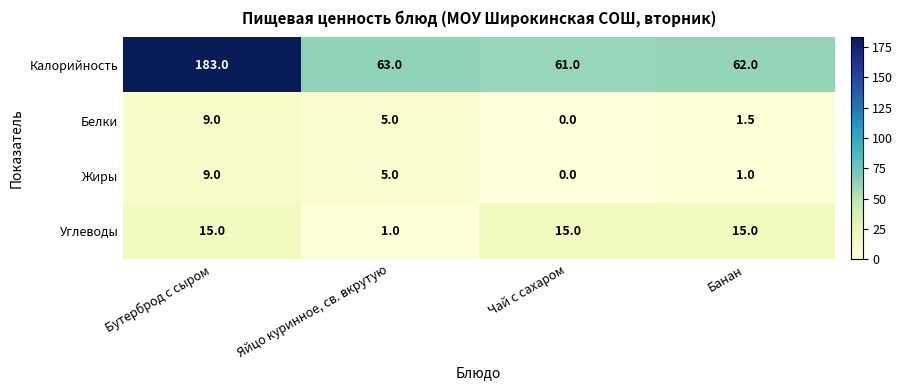

What is the sum of all Углеводы values?

46.0